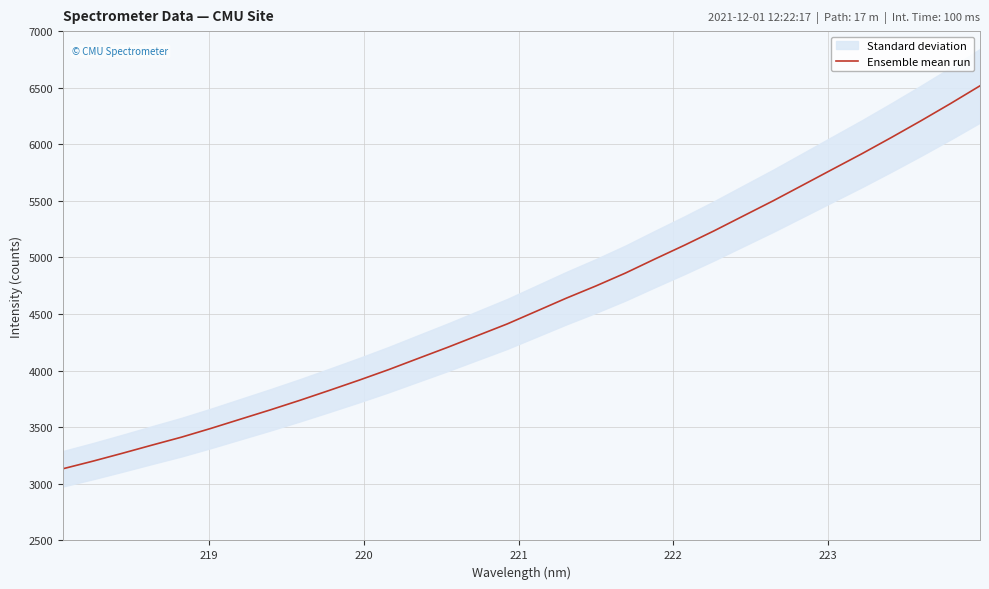

The chart shows a value of 8492.5 at 26. True or false?

False